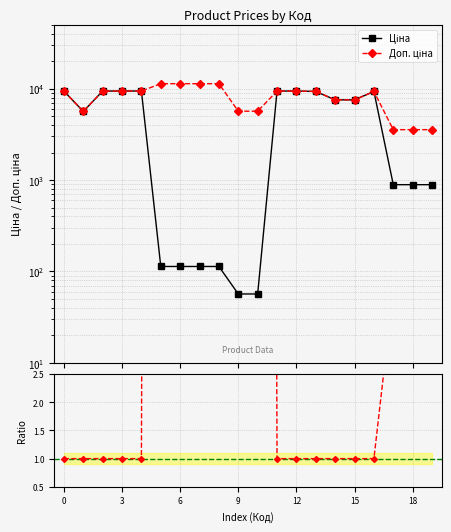

What is the sum of the Ratio Доп./Ціна values at 16 and 14?

2.0